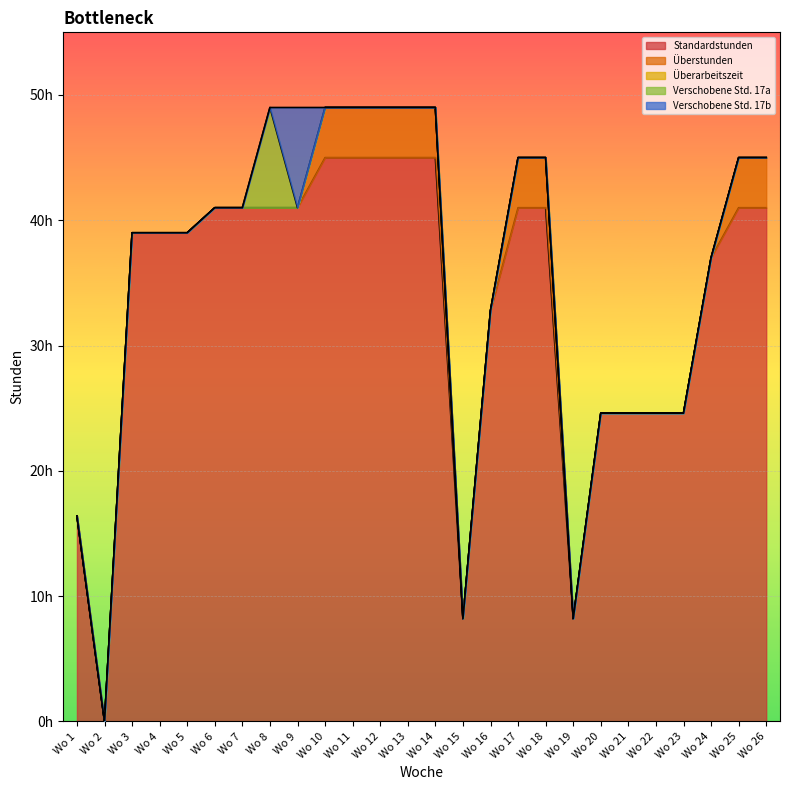

How many times do Verschobene Std. 17a and Verschobene Std. 17b cross each other?

1